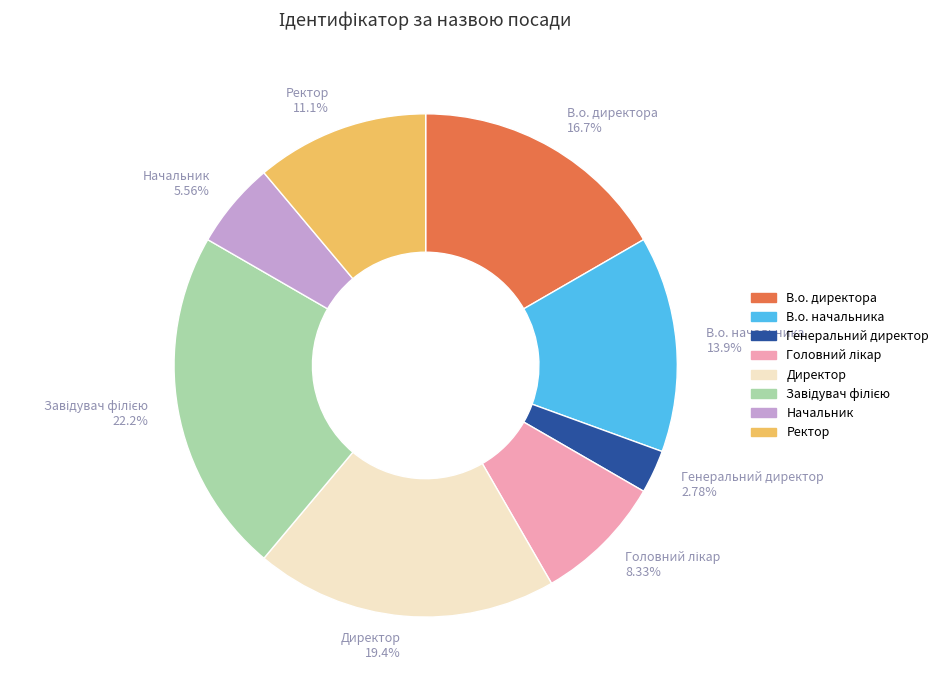

What portion of the pie excludes Директор?

80.6%